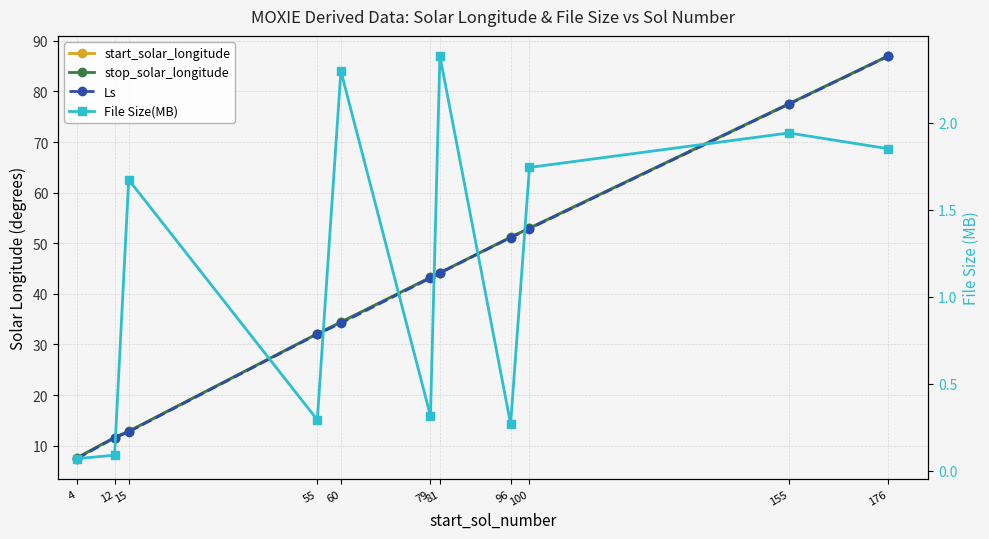

Is it true that start_solar_longitude equals 12.8 at 15?

True